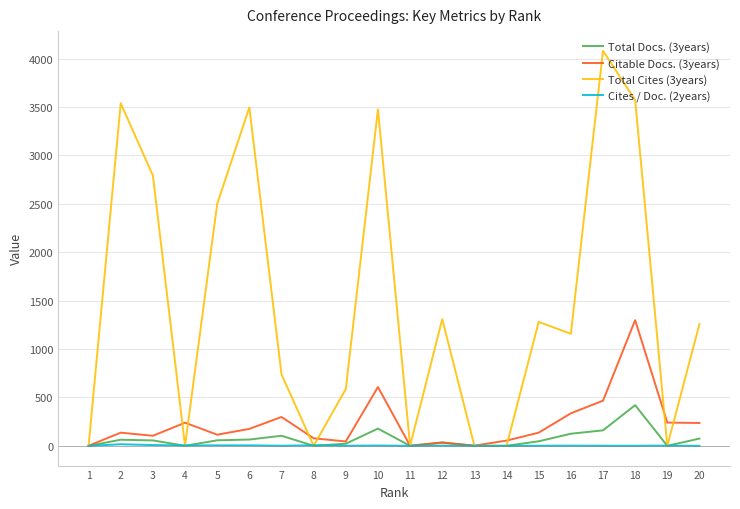

The value of Total Cites (3years) at 19 is -1384. True or false?

False